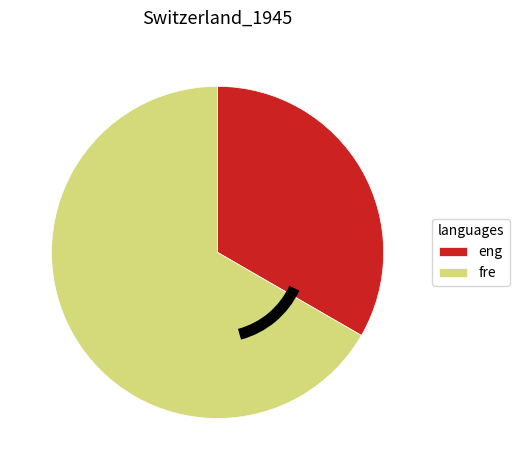

Between fre and eng, which is larger?

fre